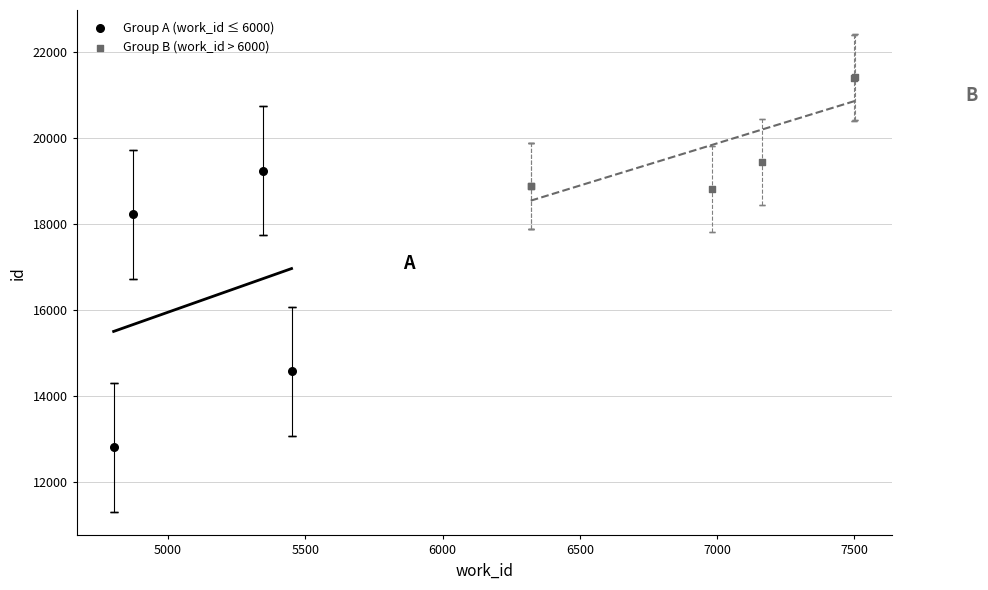

Which series has the widest spread of Y values?

Group A (work_id ≤ 6000)